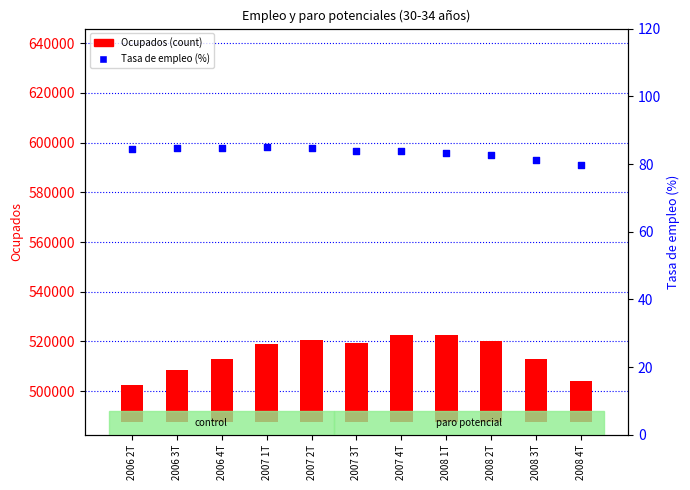

Is the value of Ocupados (count) at 2008 3T greater than the value of Tasa de empleo (%) at 2008 1T?

Yes